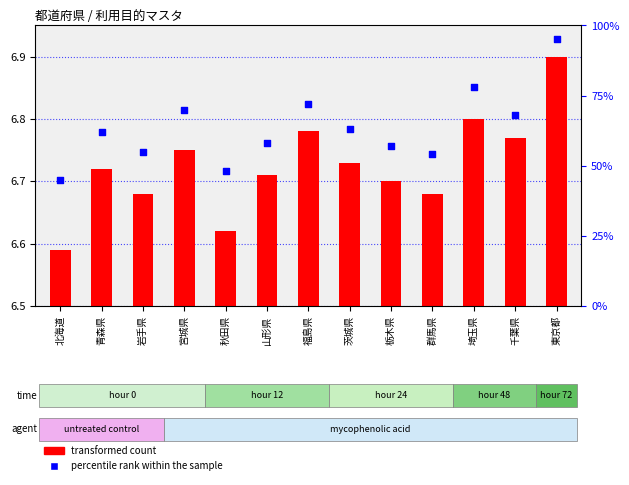

Which series has the largest total across all categories?

percentile rank within the sample